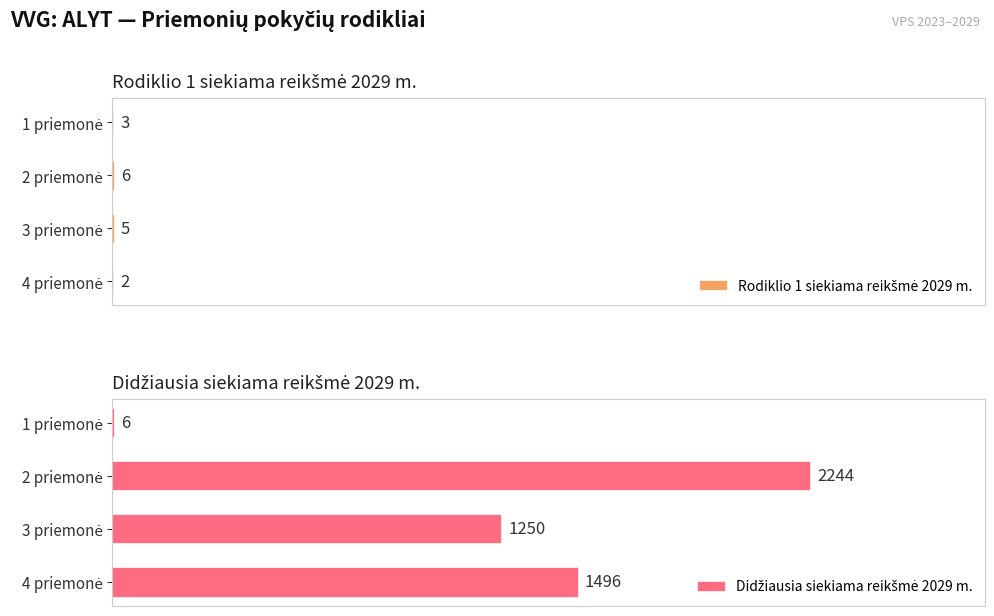

At which category does the chart reach its minimum across all series?

4 priemonė